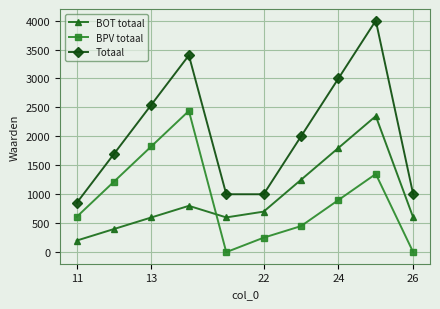

How many interior local valleys does the BPV totaal series have?

1